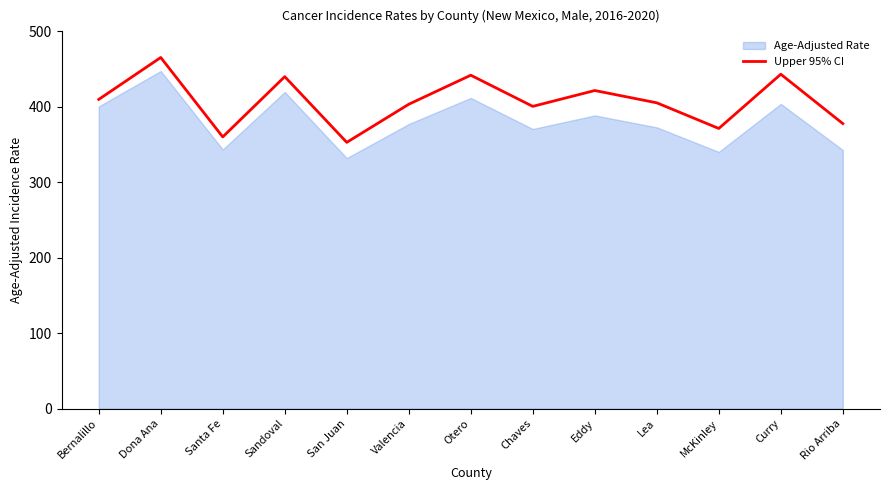

Approximately how many times larger is the value at Otero compared to Curry?

1.0